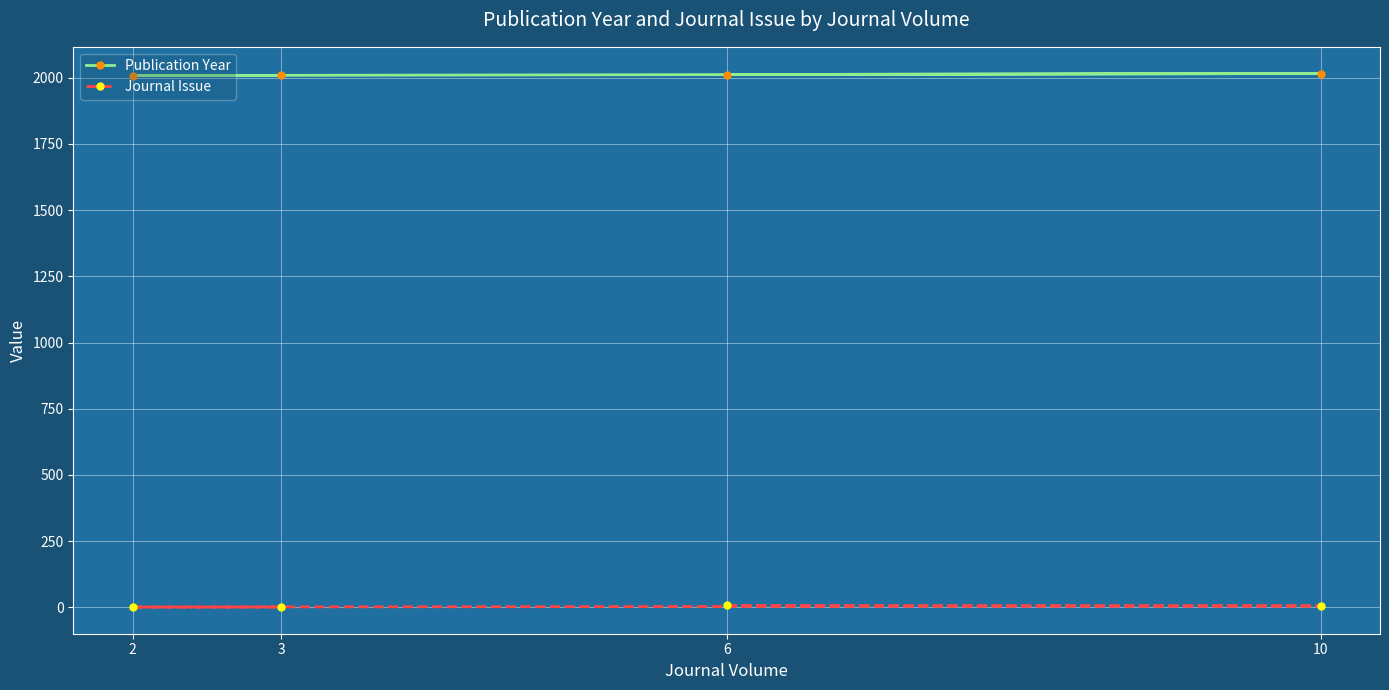

What is the sum of all Publication Year values?

8045